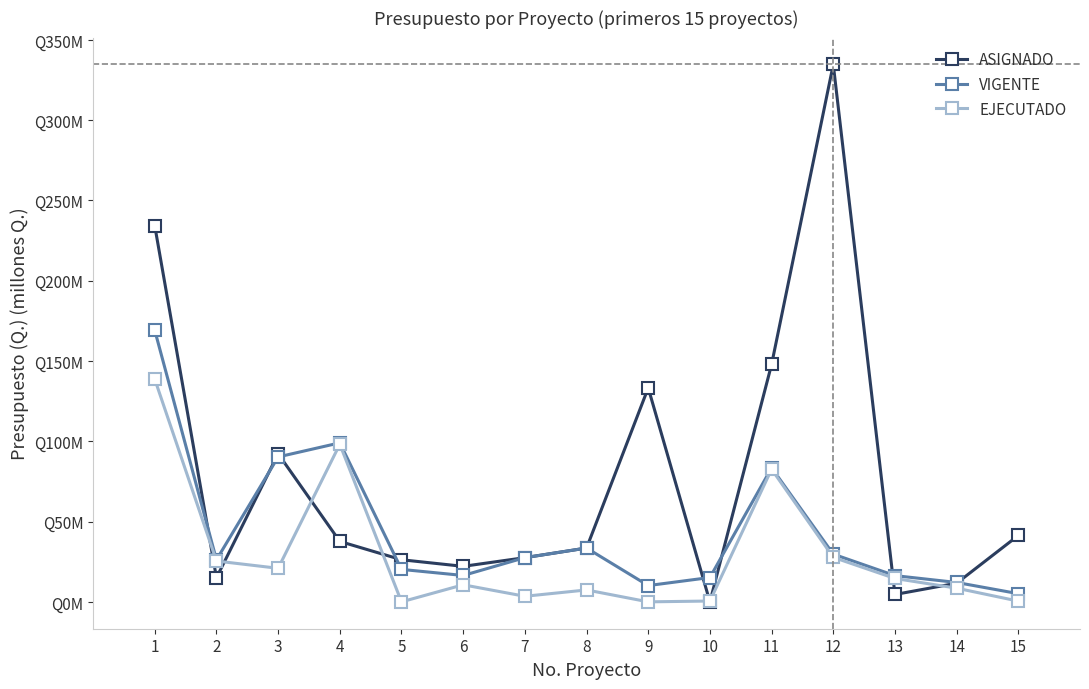

Is this an area chart (filled region under the line)?

No